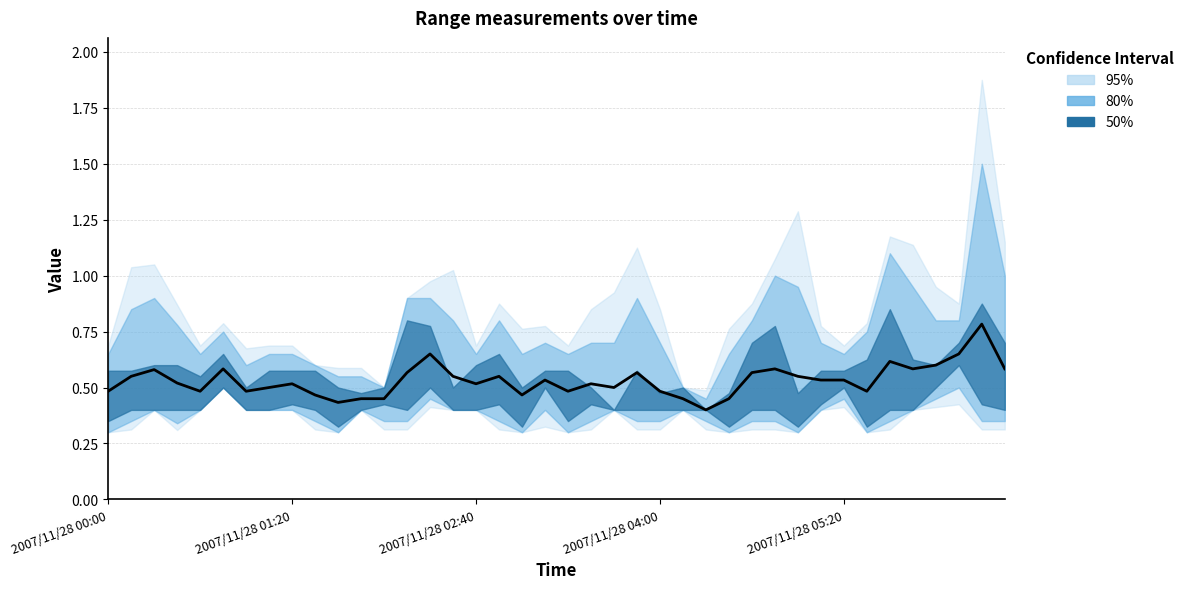

What is the average value?

0.5